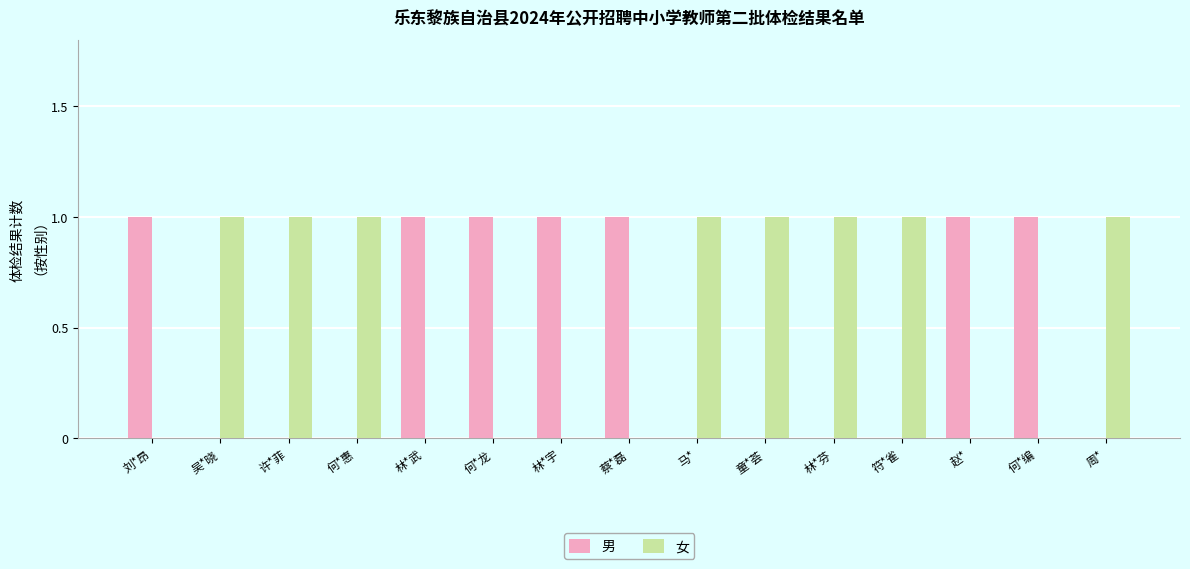

What is the sum of all 女 values?

8